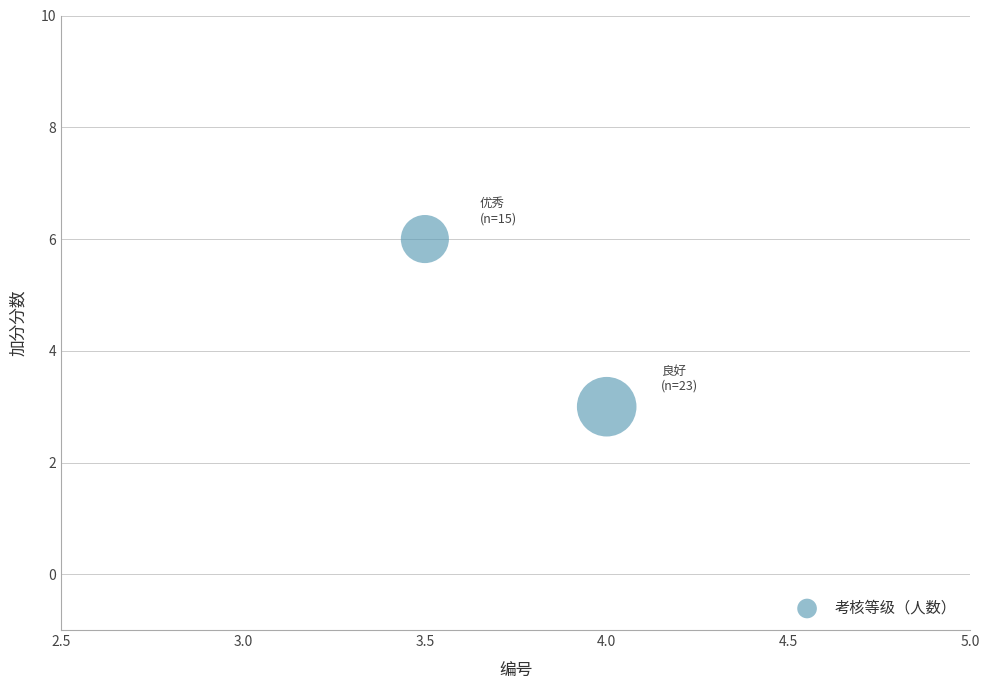

What Y value in the scatter plot is closest to 4?

3